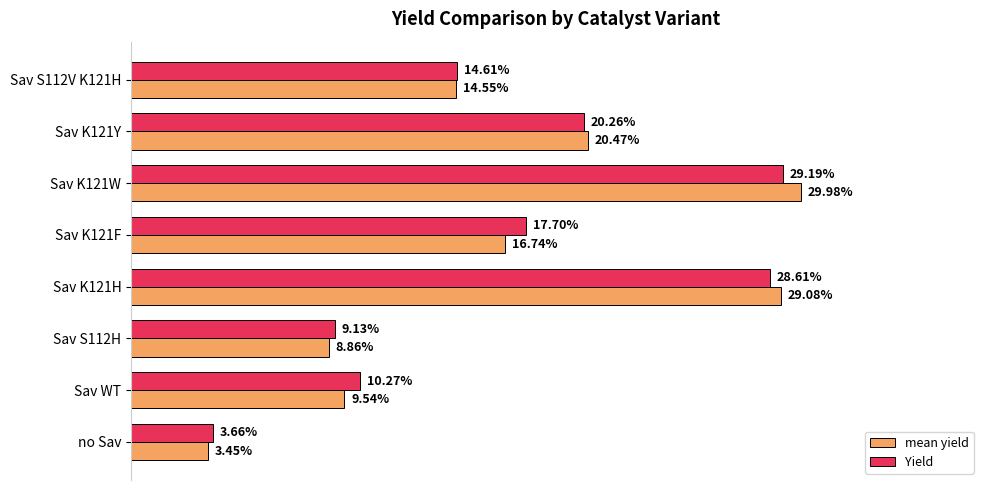

List the labels in order of Yield value, smallest first.

no Sav, Sav S112H, Sav WT, Sav S112V K121H, Sav K121F, Sav K121Y, Sav K121H, Sav K121W